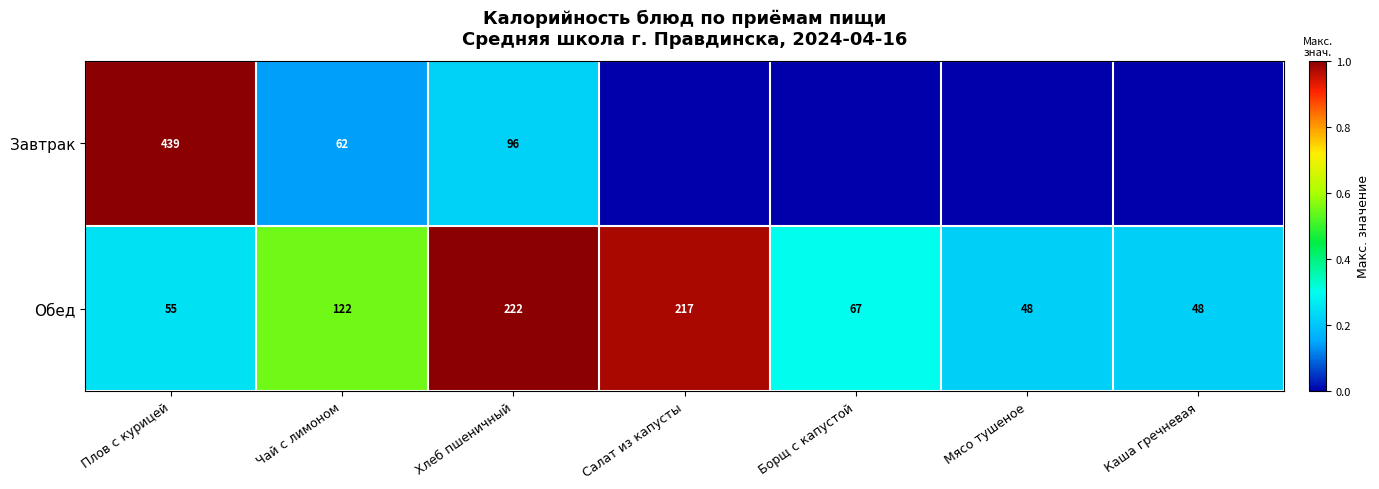

What is the total value across all series at Плов с курицей?

494